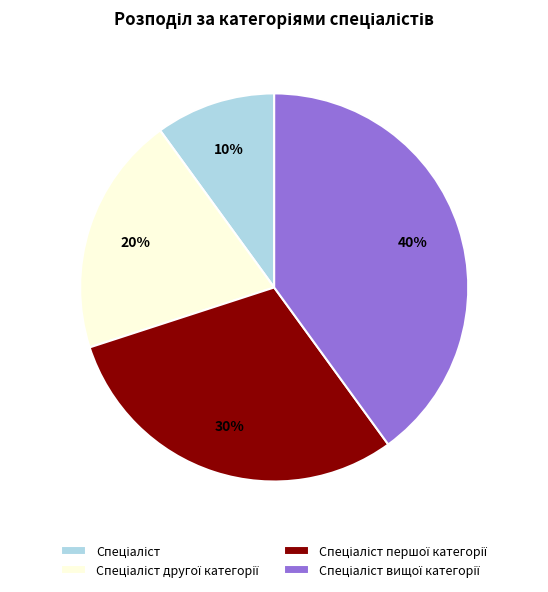

To the nearest percent, what is the difference between the largest and smallest slice percentages?

30%